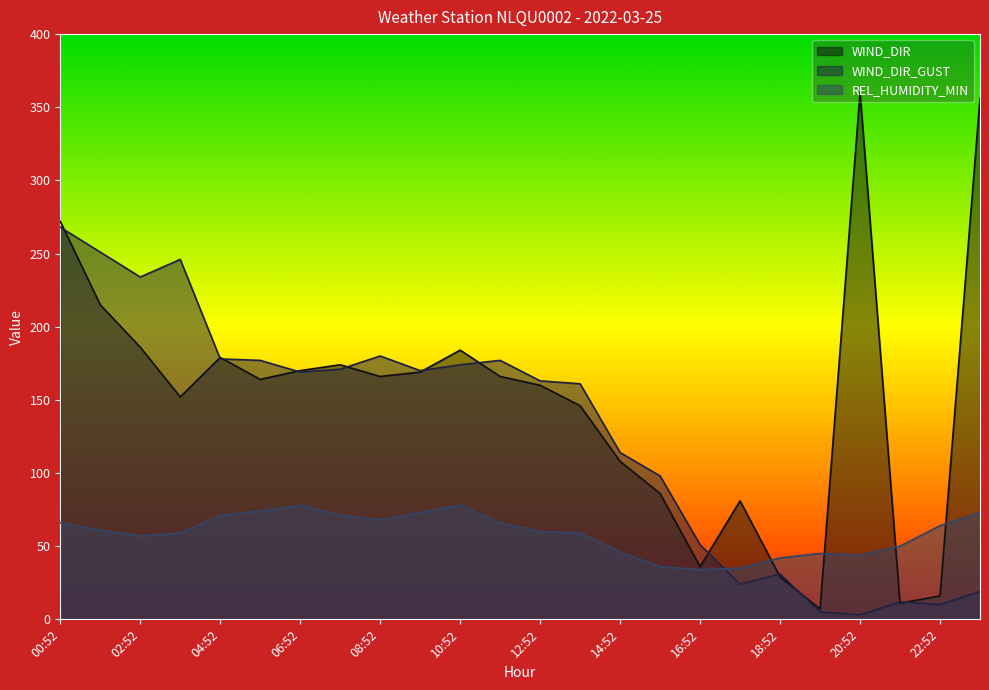

What are all the series names shown in the legend?

WIND_DIR, WIND_DIR_GUST, REL_HUMIDITY_MIN